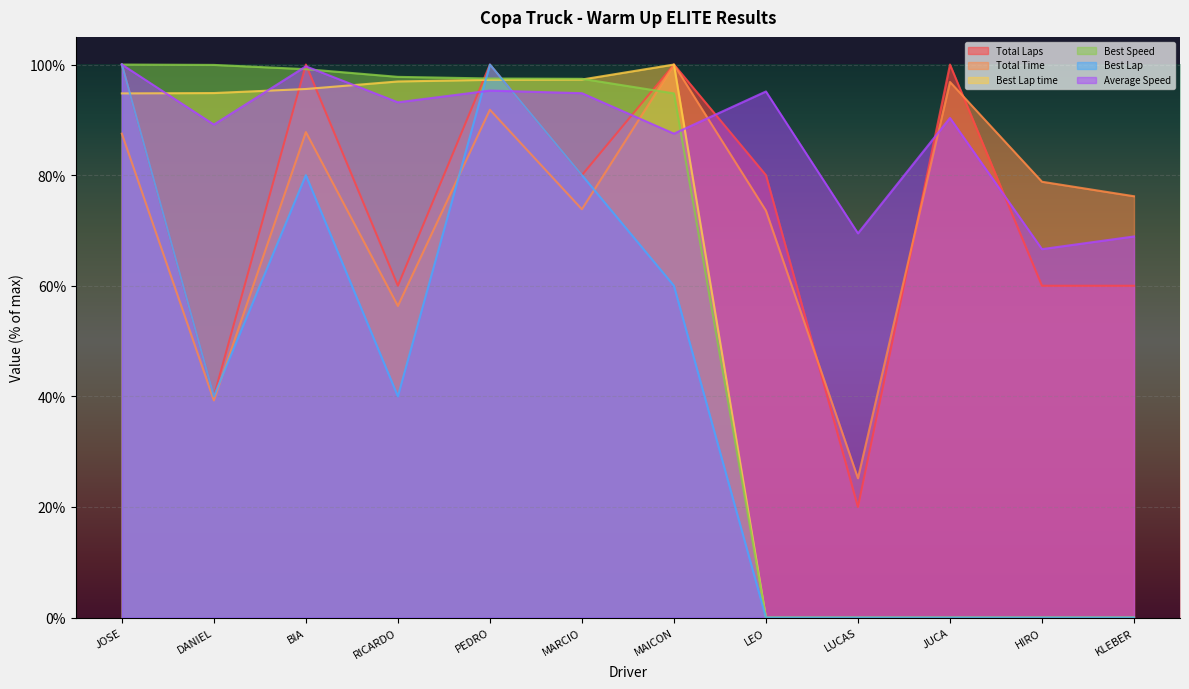

Reading left to right, list all the values displayed in this chart.

Total Laps: 100.0	40.0	100.0	60.0	100.0	80.0	100.0	80.0	20.0	100.0	60.0	60.0
Total Time: 87.5	39.3	87.8	56.3	91.8	73.8	100.0	73.6	25.2	96.9	78.8	76.2
Best Lap time: 94.8	94.8	95.6	96.9	97.2	97.3	100.0	0.0	0.0	0.0	0.0	0.0
Best Speed: 100.0	99.9	99.2	97.8	97.5	97.4	94.8	0.0	0.0	0.0	0.0	0.0
Best Lap: 100.0	40.0	80.0	40.0	100.0	80.0	60.0	0.0	0.0	0.0	0.0	0.0
Average Speed: 100.0	89.1	99.7	93.2	95.3	94.8	87.5	95.1	69.5	90.3	66.6	68.9